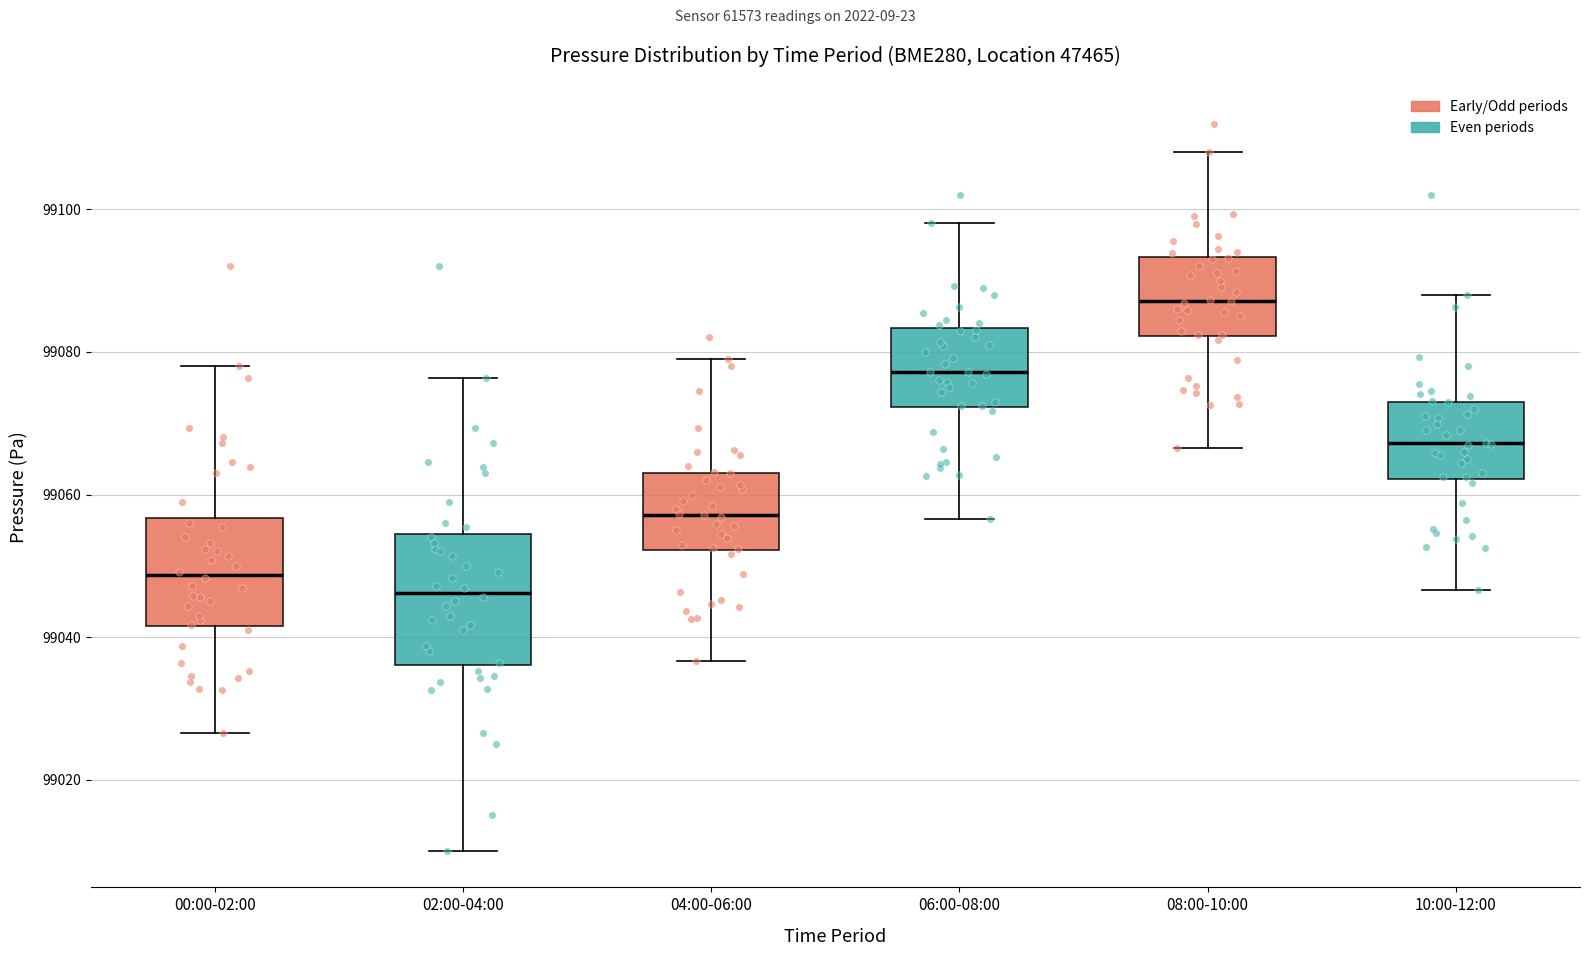

Where does the upper whisker of the box for 06:00-08:00 end on the y-axis? The values are not printed on the chart, so give them approximately, as read against the axis.

99098